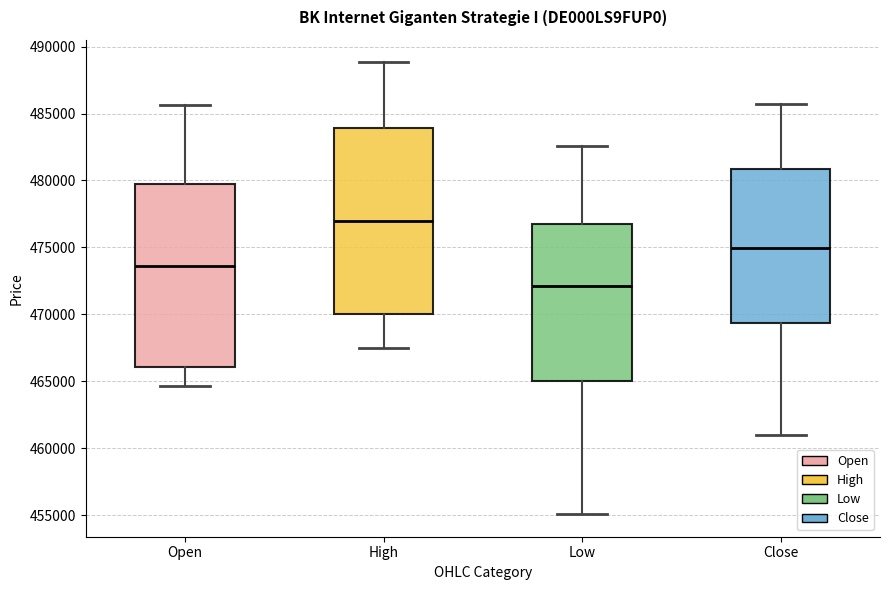

Where does the upper whisker of the box for High end on the y-axis? The values are not printed on the chart, so give them approximately, as read against the axis.

489000